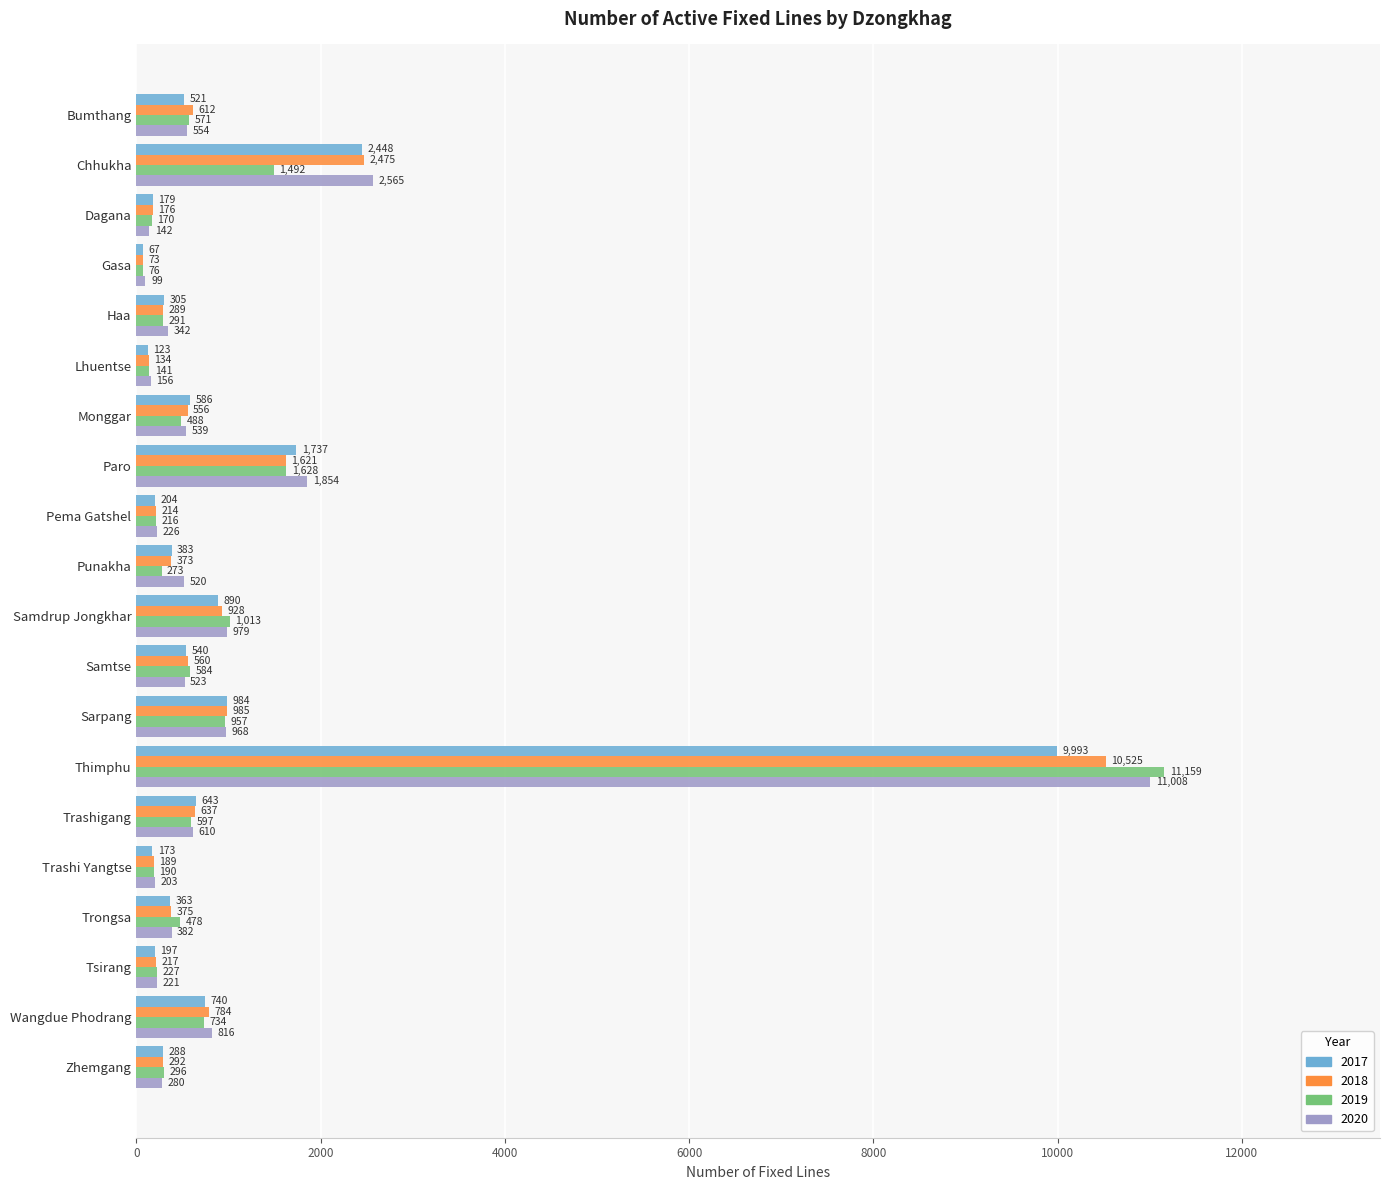

Read the 2020 value at Gasa, to the nearest 100.

100